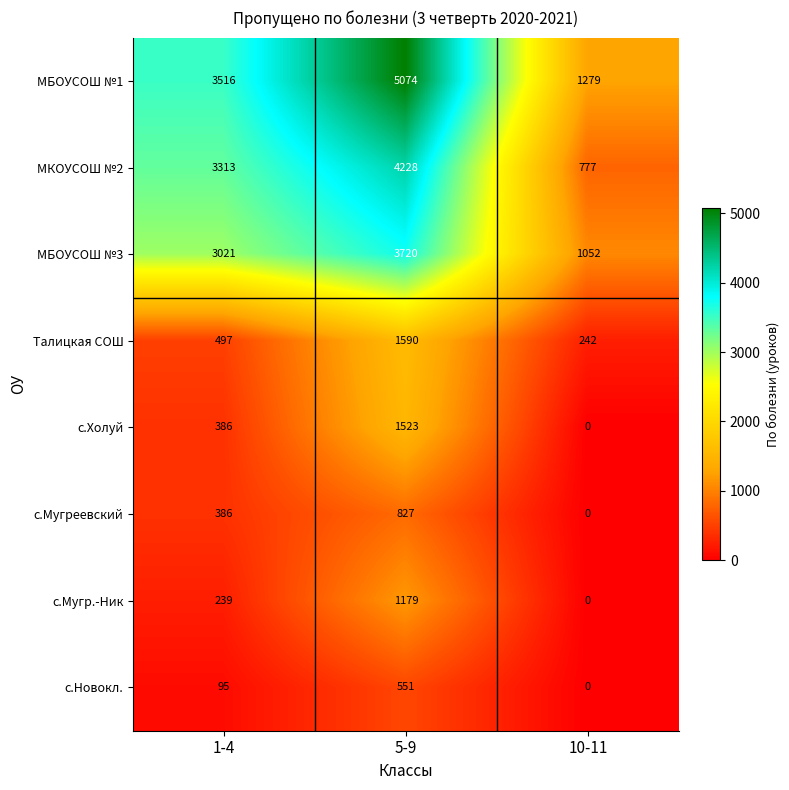

How many distinct data groups are displayed?

8